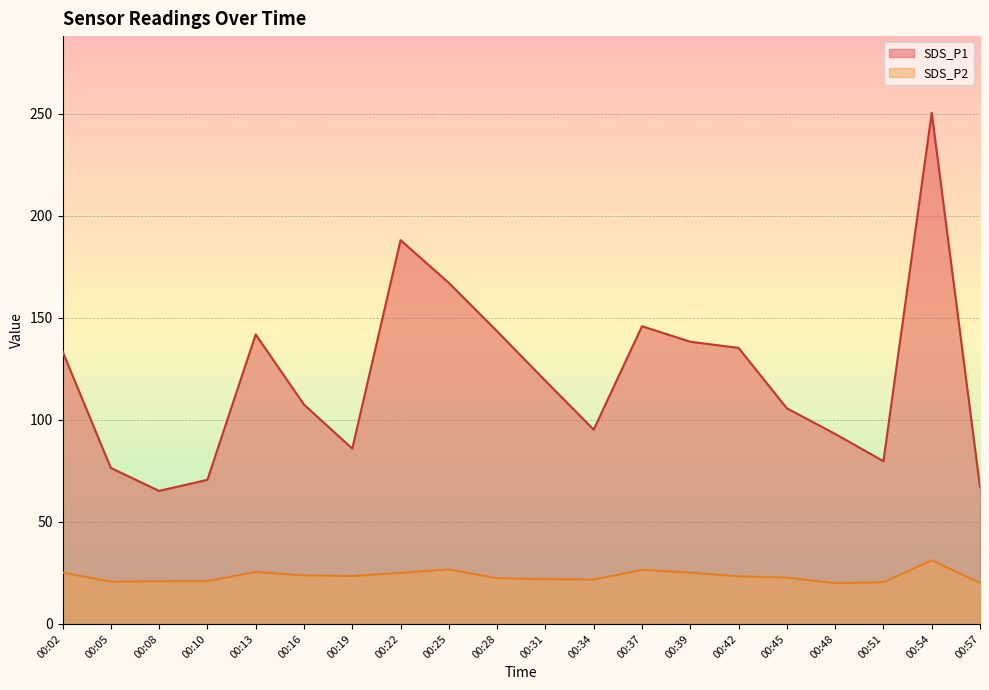

How many categories are shown in the chart?

20